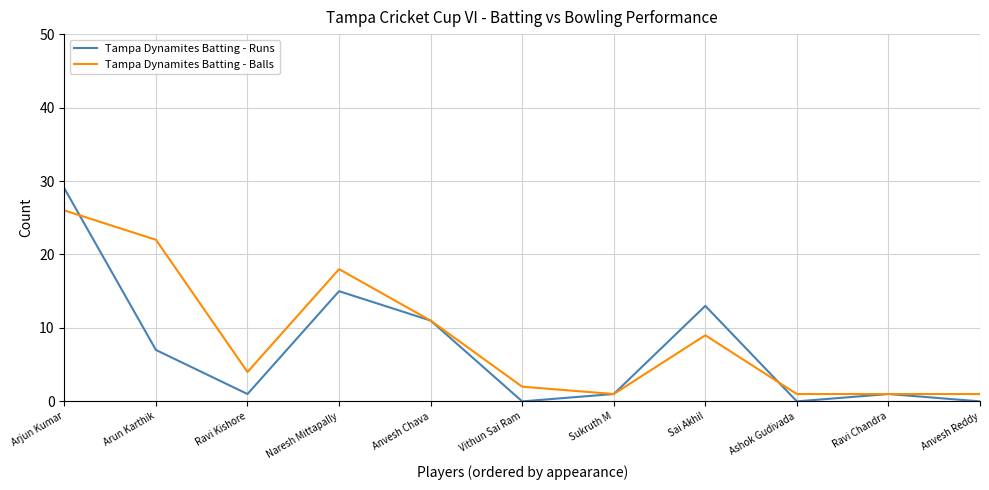

At Vithun Sai Ram, list the series in order from largest to smallest.

Tampa Dynamites Batting - Balls, Tampa Dynamites Batting - Runs